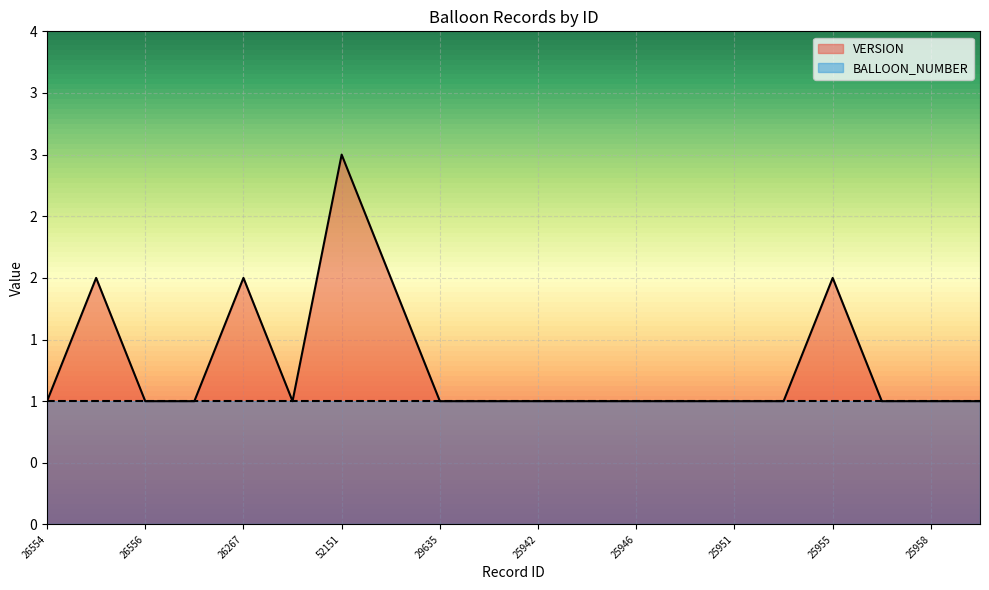

How many points are lower than both their immediate neighbors (excluding endpoints)?

1